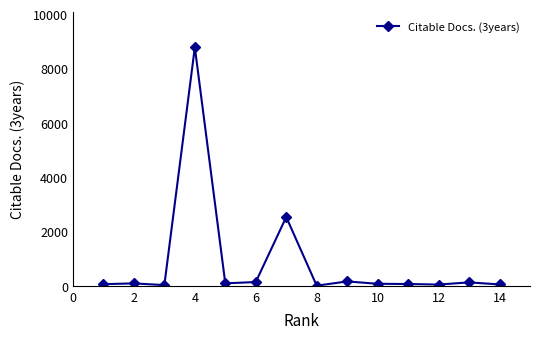

What is the difference between the second highest and minimum values?

2526